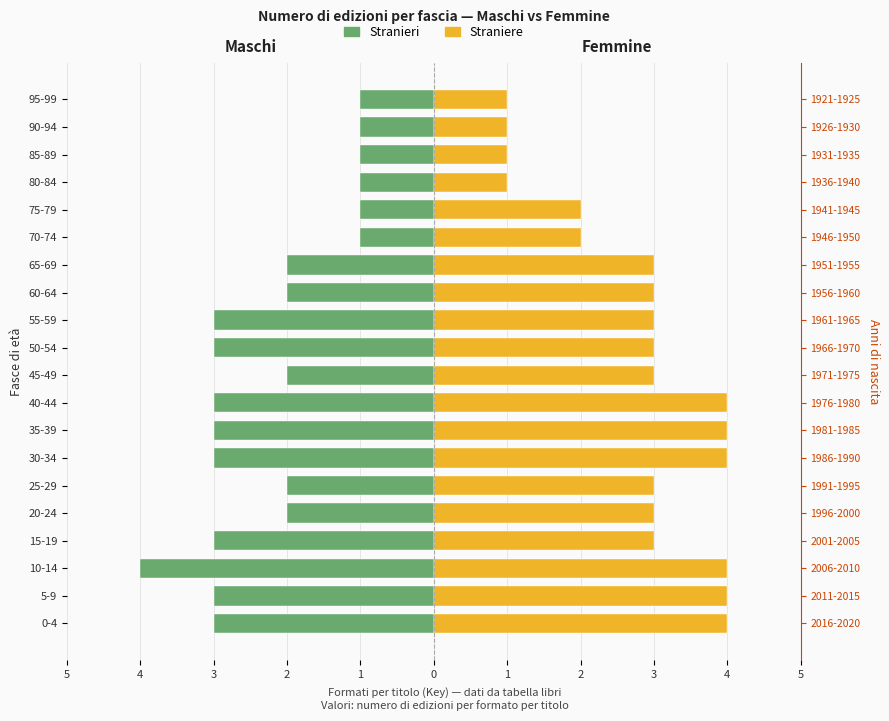

What is the difference between the maximum and second lowest values in the Straniere series?

3